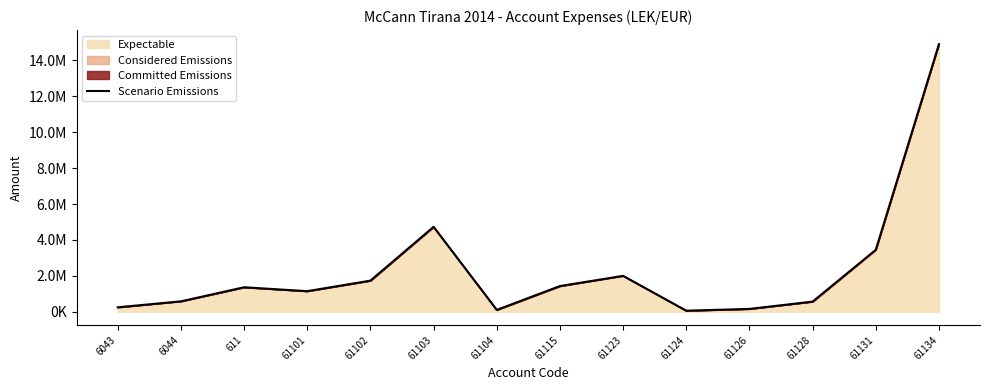

What is the ratio of the value at 61103 to the value at 61123?

2.4